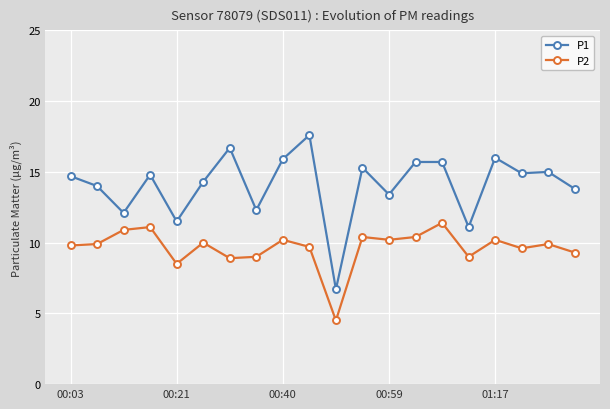

True or false: P1 has more than 0 points higher than both neighbors.

True